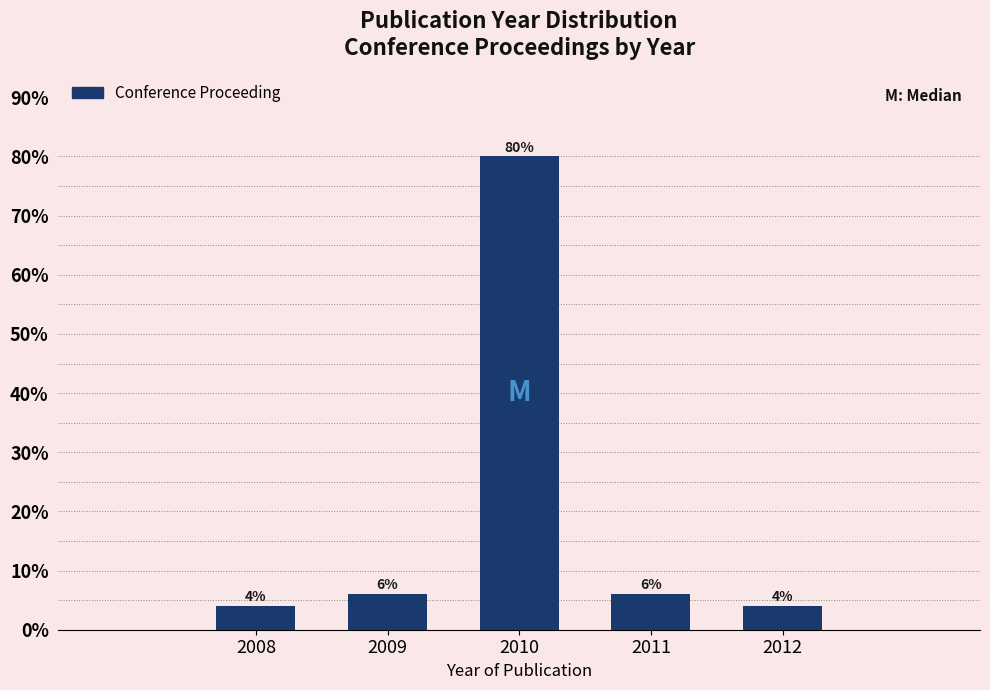

Reading left to right, extract all data points from this chart.

2008=4	2009=6	2010=80	2011=6	2012=4